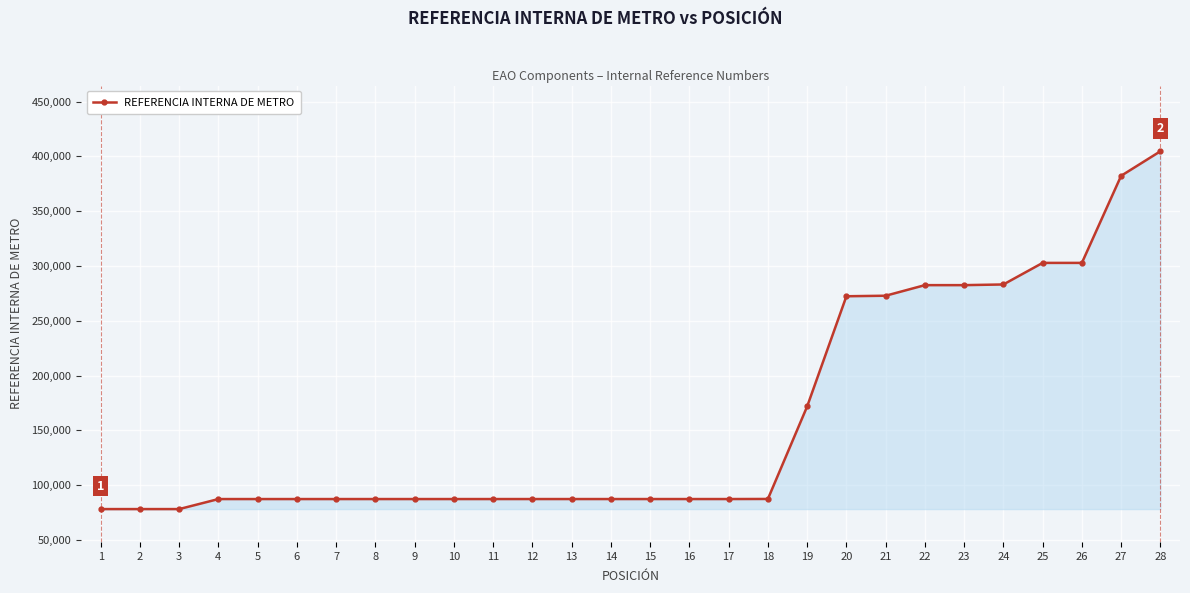

How many data points are less than 87218?

14